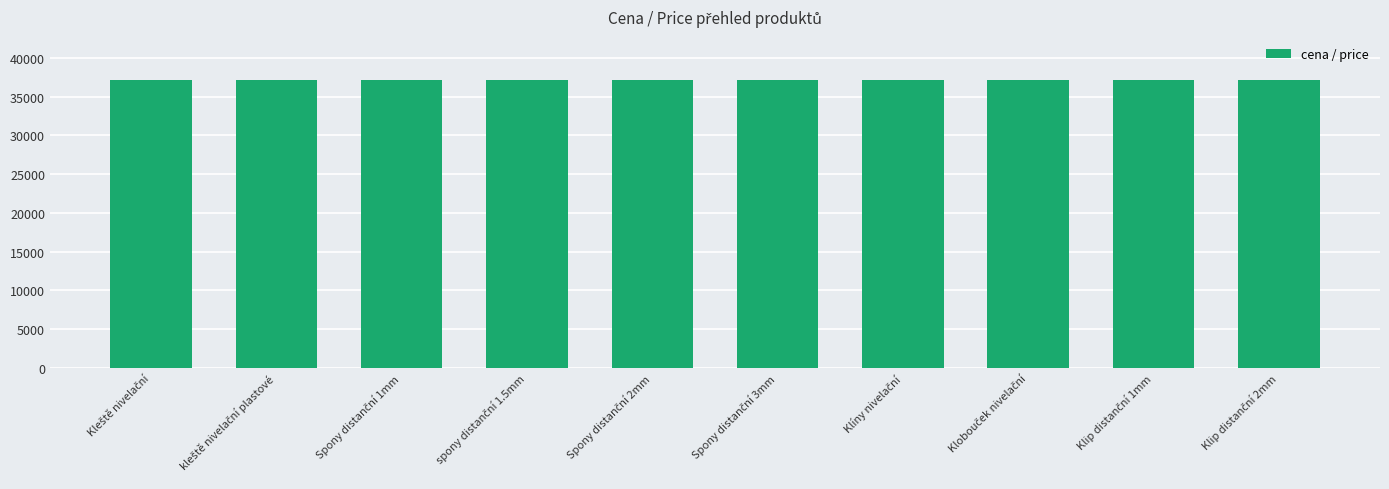

What is the difference between the second highest and second lowest values?

59.0